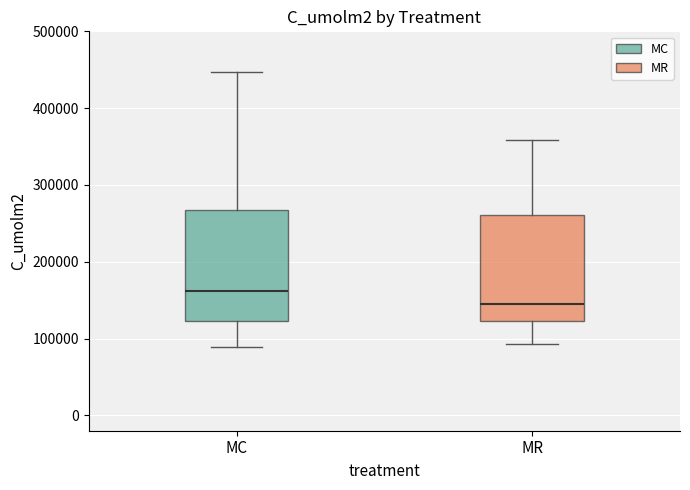

Reading left to right, read every box against the y-axis: the position of its median line, the range the box covers, and the ends of its whiskers. The values are not printed on the chart, so give them approximately, as read against the axis.

MC: median 160000, box 120000 to 270000, whiskers 90000 to 450000
MR: median 150000, box 120000 to 260000, whiskers 90000 to 360000